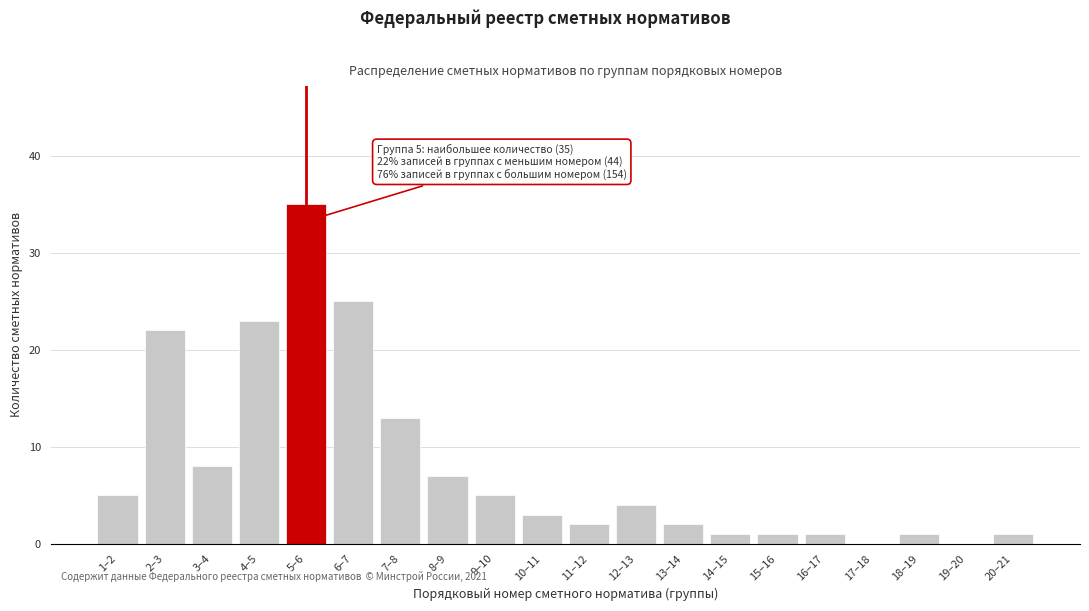

Reading left to right, extract all data points from this chart.

1–2=5	2–3=22	3–4=8	4–5=23	5–6=35	6–7=25	7–8=13	8–9=7	9–10=5	10–11=3	11–12=2	12–13=4	13–14=2	14–15=1	15–16=1	16–17=1	17–18=0	18–19=1	19–20=0	20–21=1